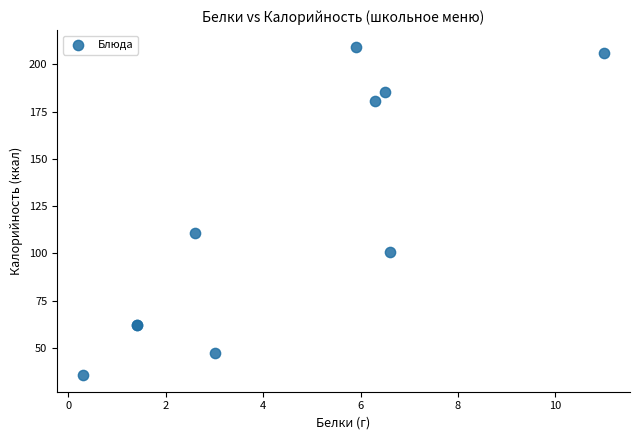

What Y value in the scatter plot is closest to 122?

110.6